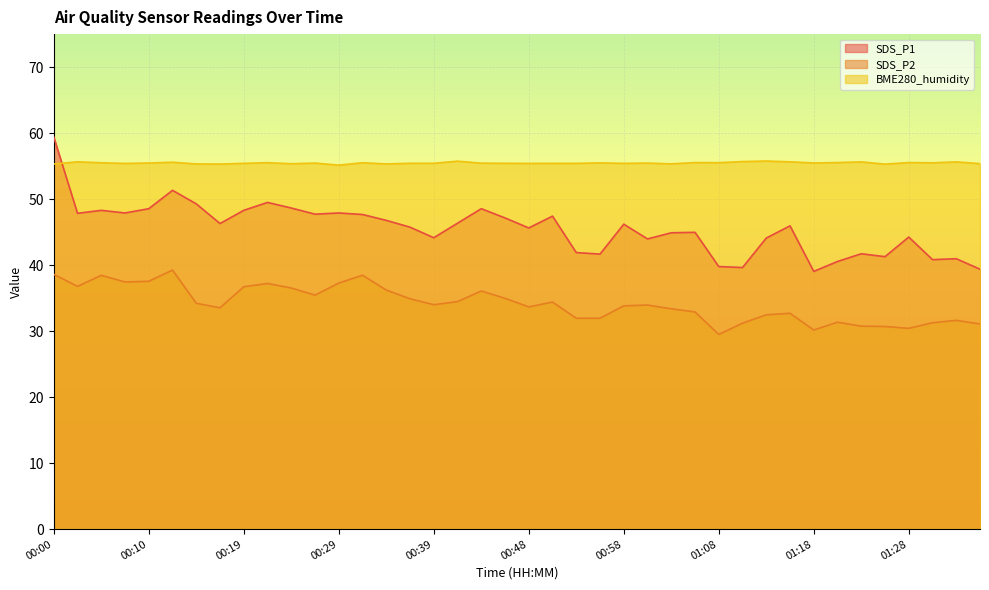

Reading right to left, what are all the values shown in this chart?

SDS_P1: 39.4	41.0	40.8	44.2	41.3	41.7	40.5	39.0	46.0	44.1	39.6	39.8	45.0	44.9	44.0	46.2	41.7	41.9	47.4	45.6	47.1	48.5	46.4	44.1	45.8	46.8	47.7	47.9	47.7	48.6	49.5	48.3	46.3	49.3	51.3	48.5	47.9	48.3	47.9	59.4
SDS_P2: 31.1	31.6	31.3	30.4	30.7	30.8	31.4	30.2	32.7	32.5	31.2	29.5	32.9	33.4	34.0	33.8	31.9	31.9	34.4	33.7	35.0	36.1	34.5	34.0	34.9	36.2	38.5	37.3	35.5	36.5	37.2	36.7	33.5	34.2	39.2	37.5	37.5	38.5	36.8	38.6
BME280_humidity: 55.4	55.6	55.5	55.5	55.3	55.6	55.5	55.5	55.6	55.8	55.7	55.5	55.5	55.3	55.5	55.4	55.5	55.4	55.4	55.4	55.4	55.5	55.8	55.4	55.4	55.3	55.5	55.1	55.5	55.4	55.5	55.4	55.3	55.3	55.6	55.5	55.4	55.5	55.6	55.3